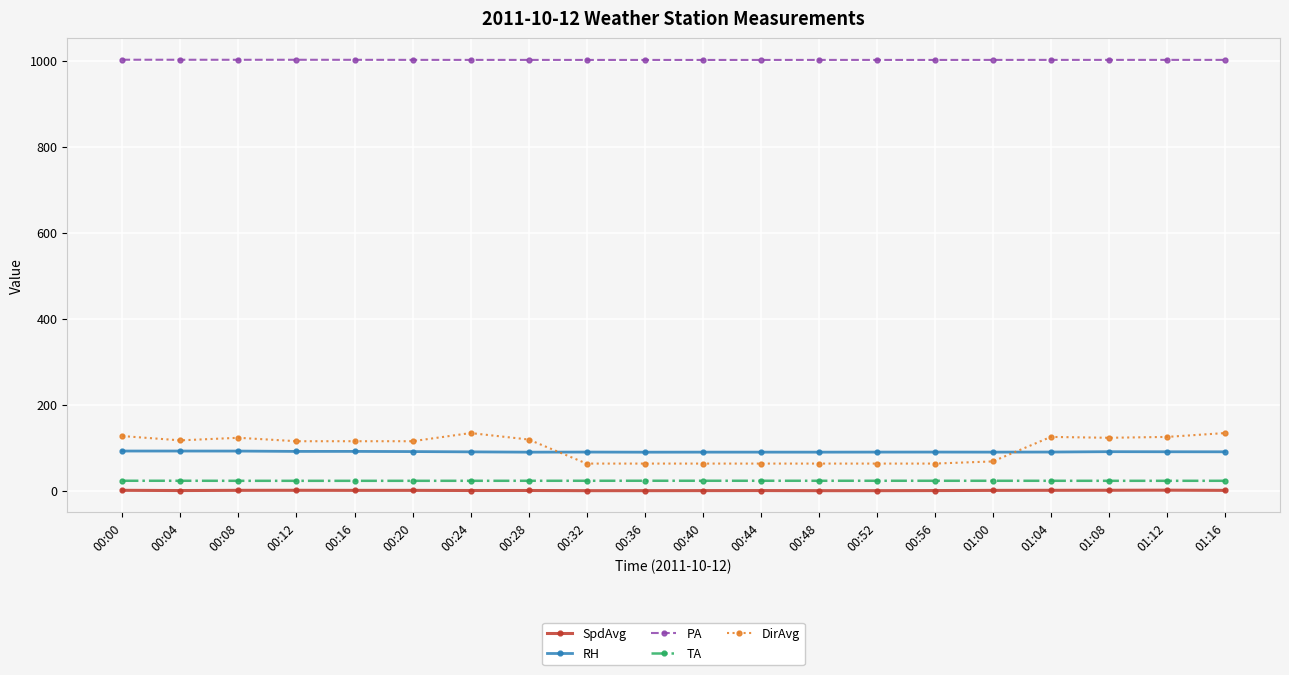

True or false: DirAvg has a value of 104.1 at 00:52.

False